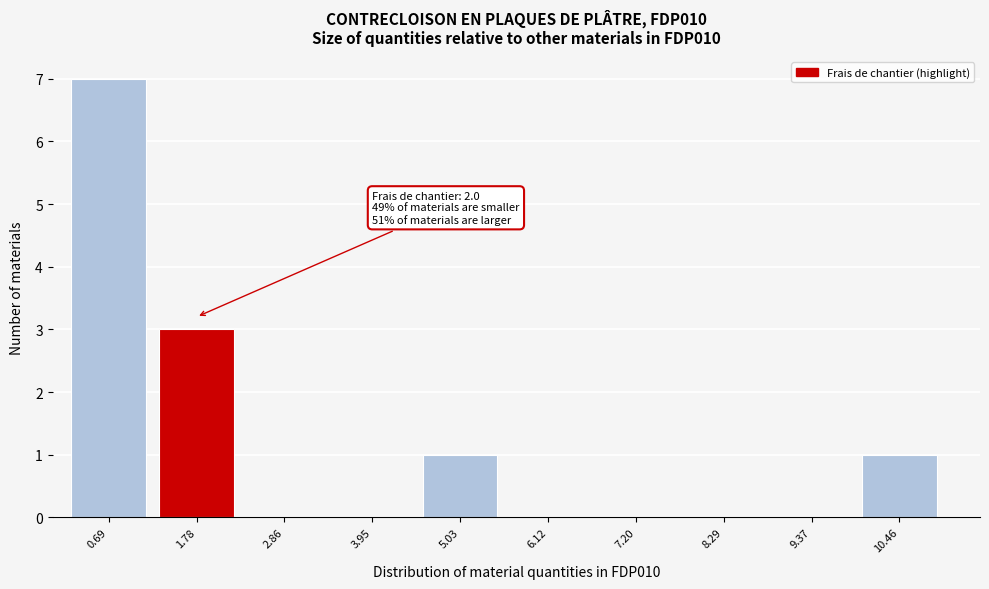

Which range on the x-axis has the tallest bar?

0.2 to 1.2